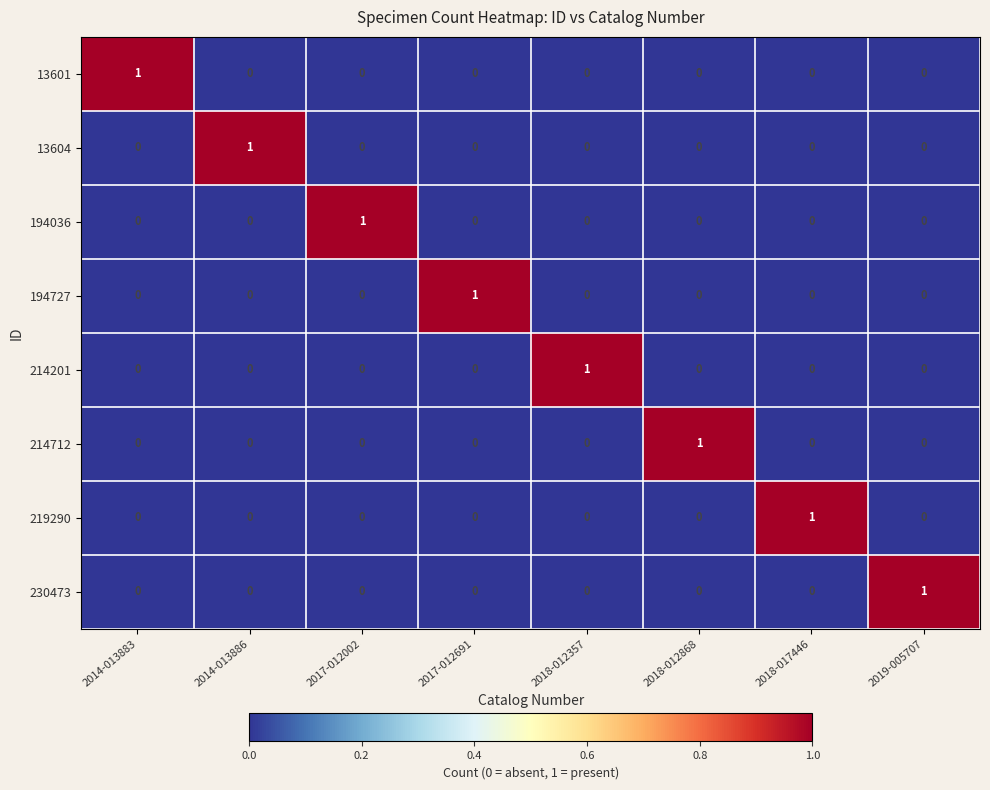

How many 194727 values are between 0 and 1?

8